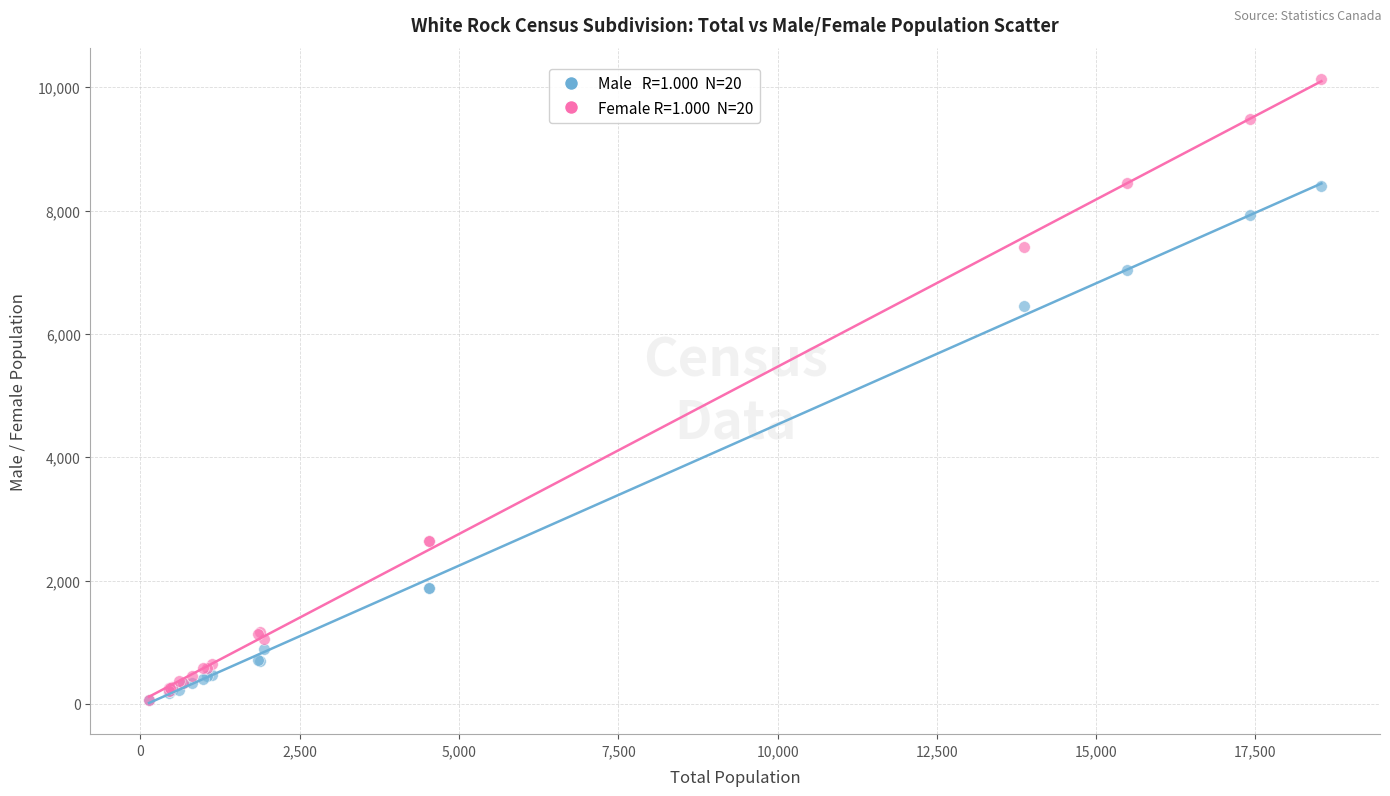

Across all series, what Y value is closest to 5100?

6450